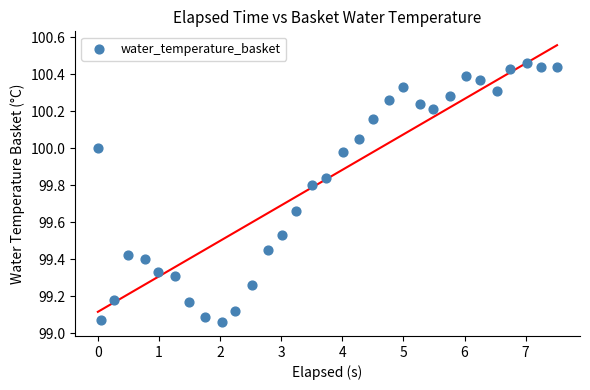

What is the range of X values (max minus min)?

7.5